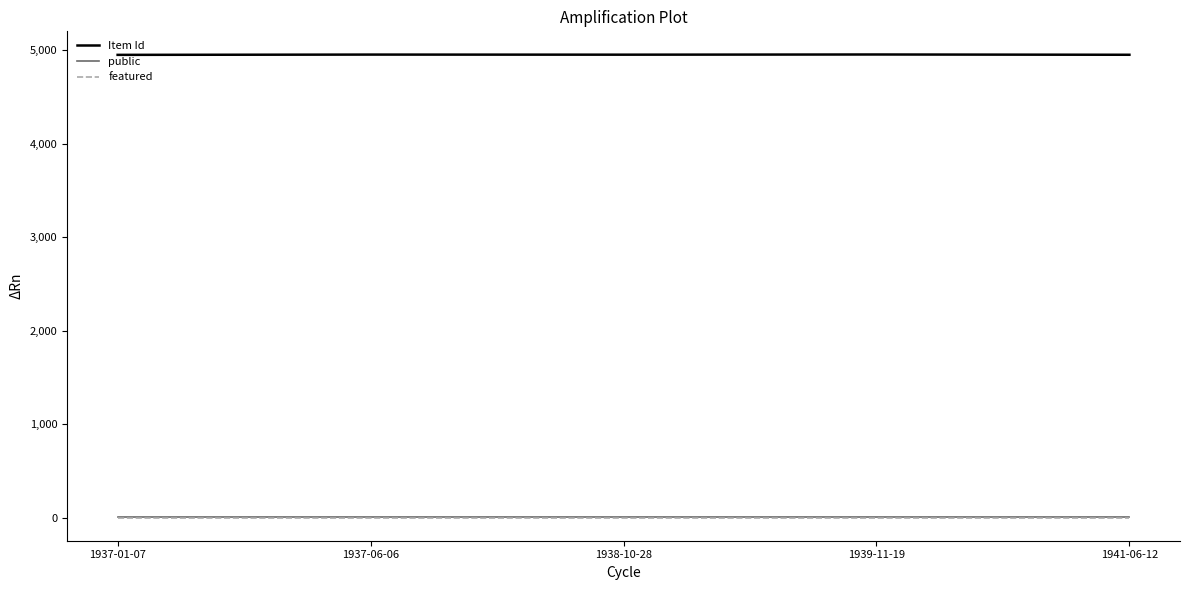

True or false: public and Item Id intersect in this chart.

False